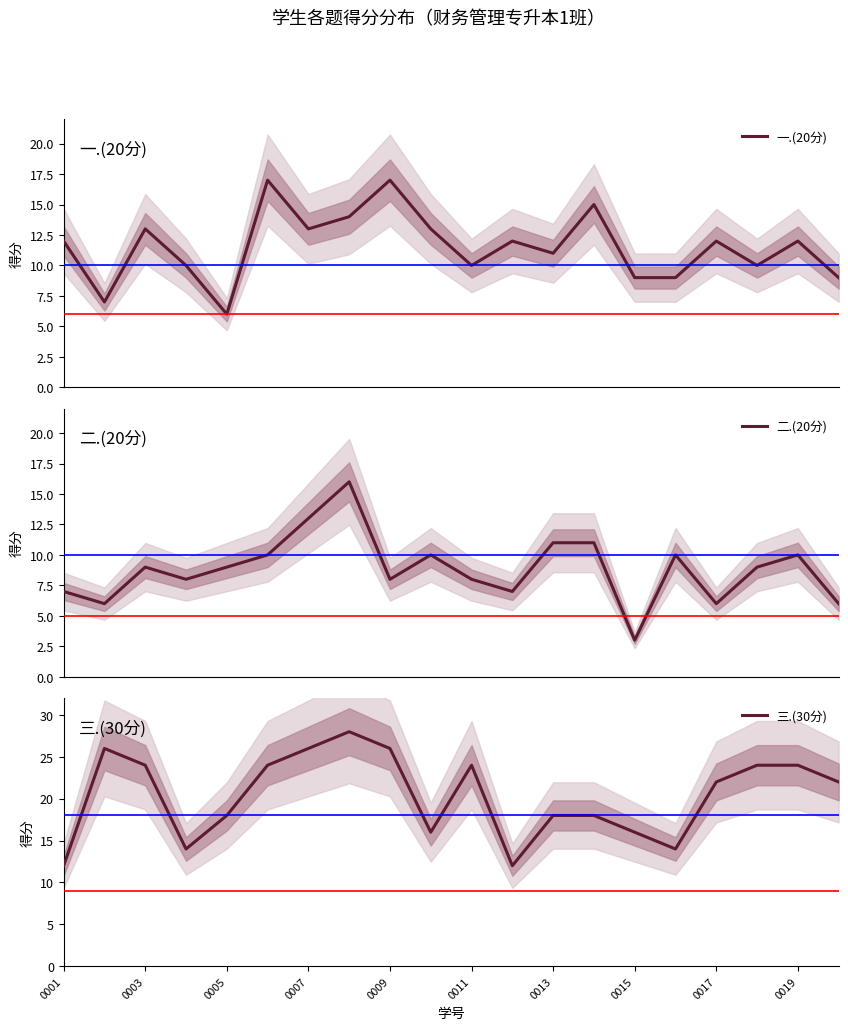

What is the label of the 1st point from the right?

19